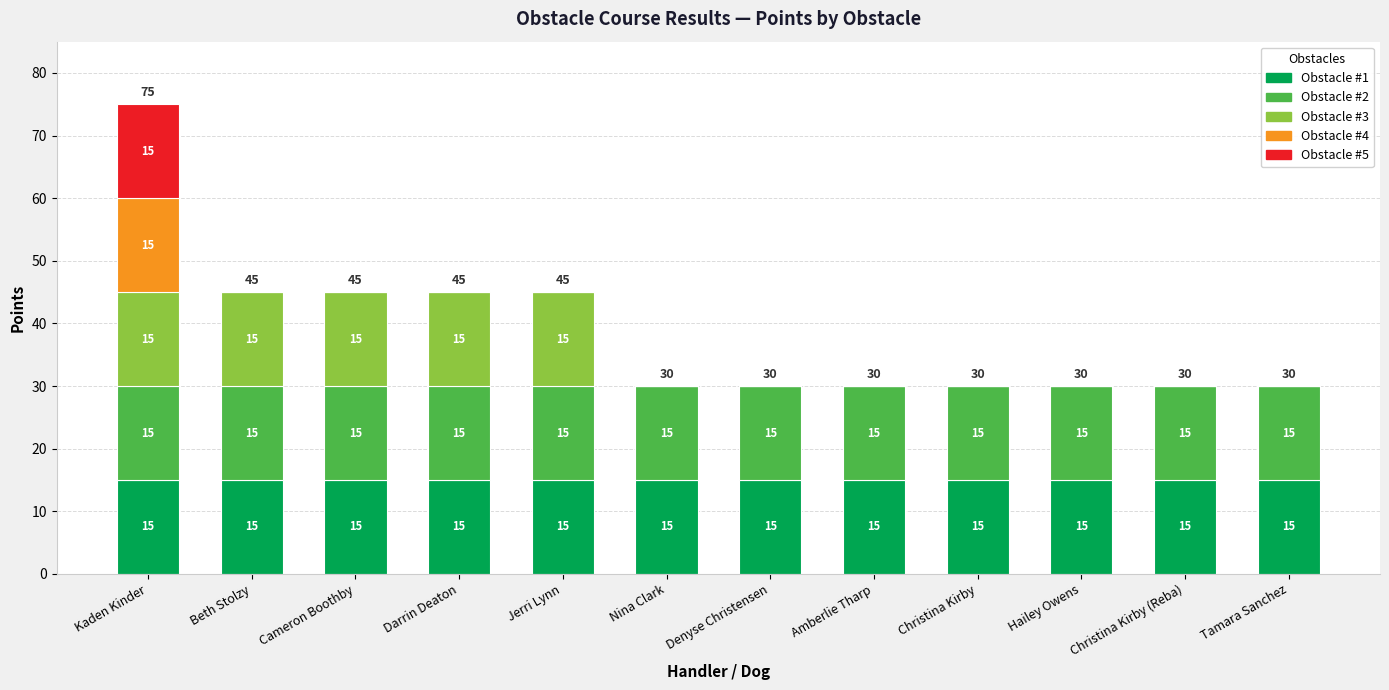

What are all the series names shown in the legend?

Obstacle #1, Obstacle #2, Obstacle #3, Obstacle #4, Obstacle #5